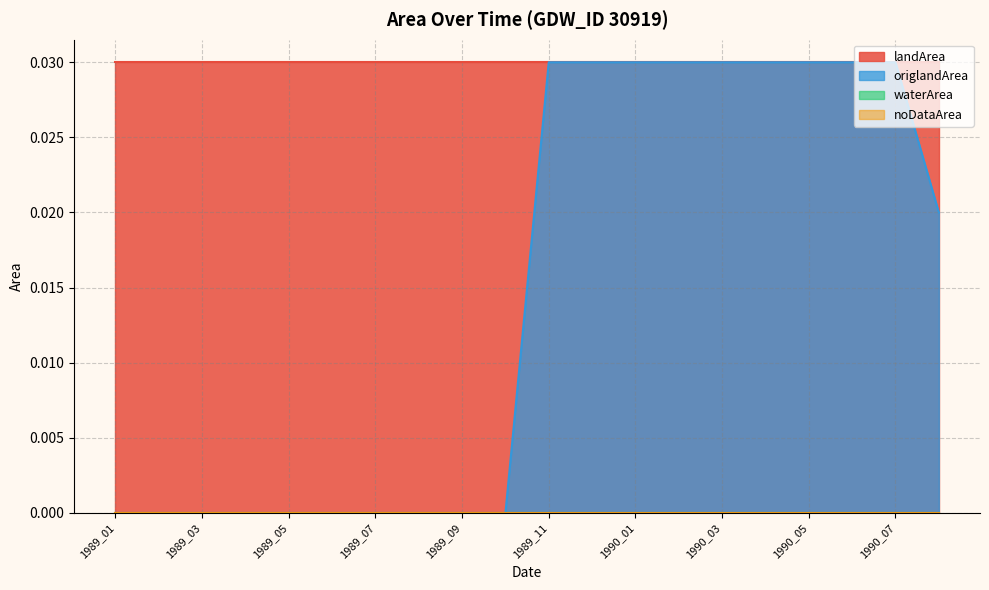

True or false: origlandArea has a value of 0.0 at 1989_04.

True